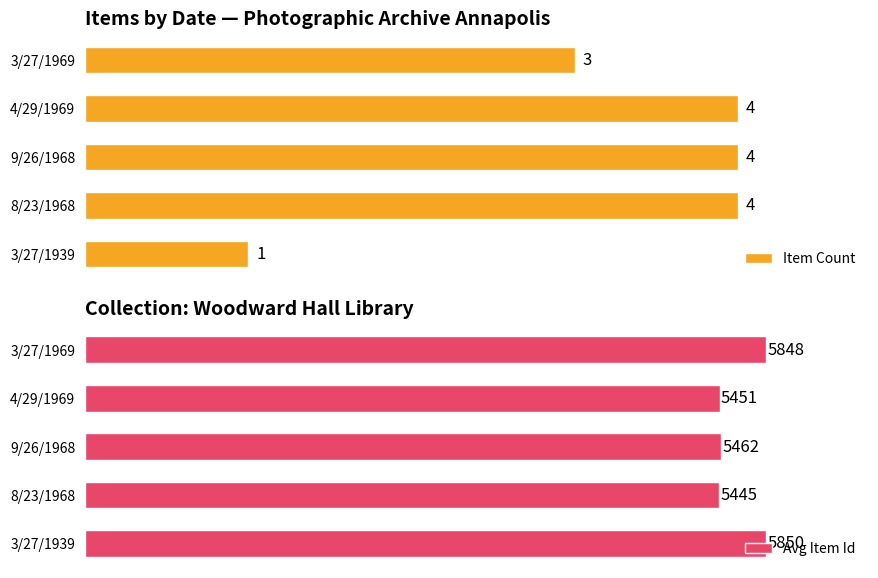

Rank the categories by Avg Item Id value from highest to lowest.

3/27/1939, 3/27/1969, 9/26/1968, 4/29/1969, 8/23/1968